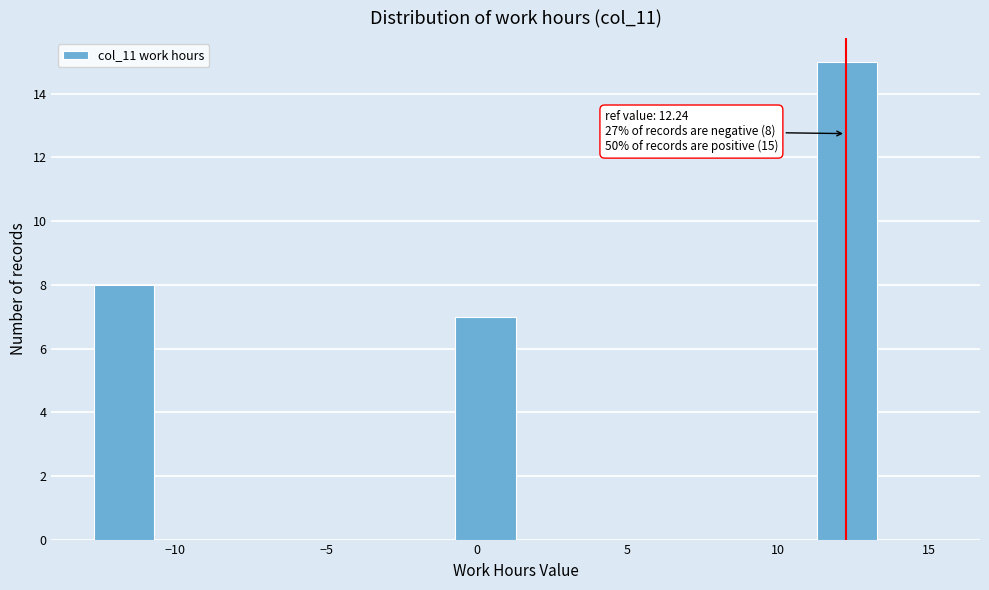

Over which range of the x-axis is the bar tallest?

11.5 to 13.5